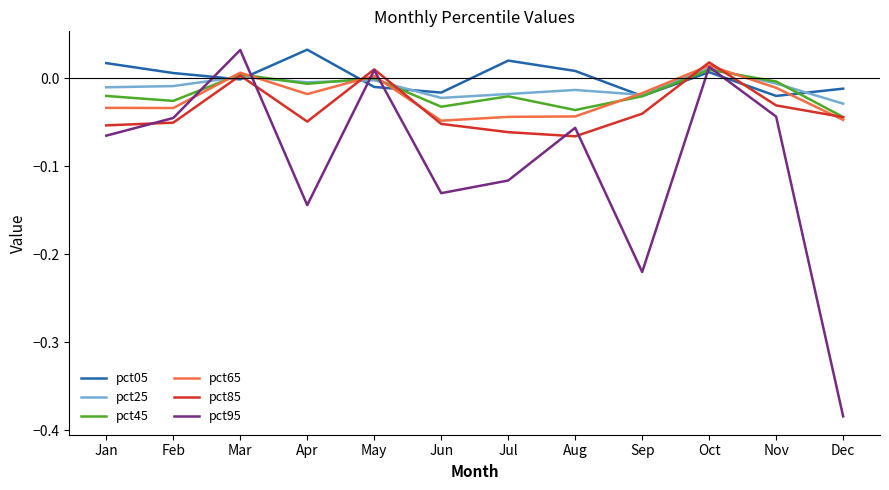

Which label corresponds to the smallest value in the chart?

Dec